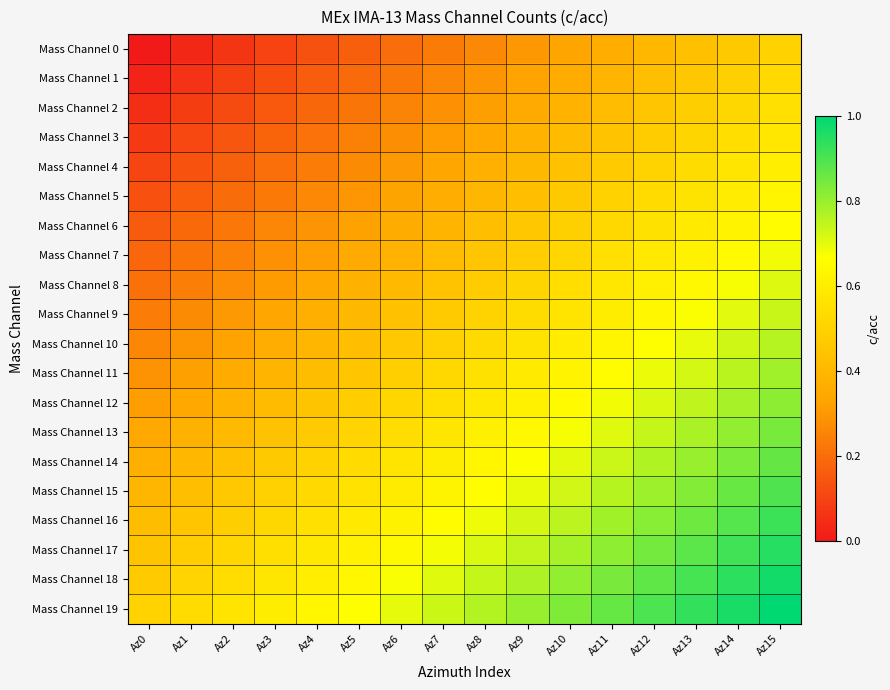

Reading left to right, transcribe all the data shown in this chart.

Mass Channel 0: Az0=0.0	Az1=0.0	Az2=0.1	Az3=0.1	Az4=0.1	Az5=0.2	Az6=0.2	Az7=0.2	Az8=0.3	Az9=0.3	Az10=0.3	Az11=0.4	Az12=0.4	Az13=0.4	Az14=0.5	Az15=0.5
Mass Channel 1: Az0=0.0	Az1=0.1	Az2=0.1	Az3=0.1	Az4=0.2	Az5=0.2	Az6=0.2	Az7=0.3	Az8=0.3	Az9=0.3	Az10=0.4	Az11=0.4	Az12=0.4	Az13=0.5	Az14=0.5	Az15=0.5
Mass Channel 2: Az0=0.1	Az1=0.1	Az2=0.1	Az3=0.2	Az4=0.2	Az5=0.2	Az6=0.3	Az7=0.3	Az8=0.3	Az9=0.4	Az10=0.4	Az11=0.4	Az12=0.5	Az13=0.5	Az14=0.5	Az15=0.6
Mass Channel 3: Az0=0.1	Az1=0.1	Az2=0.1	Az3=0.2	Az4=0.2	Az5=0.2	Az6=0.3	Az7=0.3	Az8=0.3	Az9=0.4	Az10=0.4	Az11=0.4	Az12=0.5	Az13=0.5	Az14=0.5	Az15=0.6
Mass Channel 4: Az0=0.1	Az1=0.1	Az2=0.2	Az3=0.2	Az4=0.2	Az5=0.3	Az6=0.3	Az7=0.3	Az8=0.4	Az9=0.4	Az10=0.4	Az11=0.5	Az12=0.5	Az13=0.5	Az14=0.6	Az15=0.6
Mass Channel 5: Az0=0.1	Az1=0.2	Az2=0.2	Az3=0.2	Az4=0.3	Az5=0.3	Az6=0.3	Az7=0.4	Az8=0.4	Az9=0.4	Az10=0.5	Az11=0.5	Az12=0.5	Az13=0.6	Az14=0.6	Az15=0.6
Mass Channel 6: Az0=0.2	Az1=0.2	Az2=0.2	Az3=0.3	Az4=0.3	Az5=0.3	Az6=0.4	Az7=0.4	Az8=0.4	Az9=0.5	Az10=0.5	Az11=0.5	Az12=0.6	Az13=0.6	Az14=0.6	Az15=0.7
Mass Channel 7: Az0=0.2	Az1=0.2	Az2=0.3	Az3=0.3	Az4=0.3	Az5=0.4	Az6=0.4	Az7=0.4	Az8=0.5	Az9=0.5	Az10=0.5	Az11=0.6	Az12=0.6	Az13=0.6	Az14=0.7	Az15=0.7
Mass Channel 8: Az0=0.2	Az1=0.2	Az2=0.3	Az3=0.3	Az4=0.3	Az5=0.4	Az6=0.4	Az7=0.4	Az8=0.5	Az9=0.5	Az10=0.5	Az11=0.6	Az12=0.6	Az13=0.6	Az14=0.7	Az15=0.7
Mass Channel 9: Az0=0.2	Az1=0.3	Az2=0.3	Az3=0.3	Az4=0.4	Az5=0.4	Az6=0.4	Az7=0.5	Az8=0.5	Az9=0.5	Az10=0.6	Az11=0.6	Az12=0.6	Az13=0.7	Az14=0.7	Az15=0.7
Mass Channel 10: Az0=0.3	Az1=0.3	Az2=0.3	Az3=0.4	Az4=0.4	Az5=0.4	Az6=0.5	Az7=0.5	Az8=0.5	Az9=0.6	Az10=0.6	Az11=0.6	Az12=0.7	Az13=0.7	Az14=0.7	Az15=0.8
Mass Channel 11: Az0=0.3	Az1=0.3	Az2=0.4	Az3=0.4	Az4=0.4	Az5=0.5	Az6=0.5	Az7=0.5	Az8=0.6	Az9=0.6	Az10=0.6	Az11=0.7	Az12=0.7	Az13=0.7	Az14=0.8	Az15=0.8
Mass Channel 12: Az0=0.3	Az1=0.3	Az2=0.4	Az3=0.4	Az4=0.4	Az5=0.5	Az6=0.5	Az7=0.5	Az8=0.6	Az9=0.6	Az10=0.6	Az11=0.7	Az12=0.7	Az13=0.7	Az14=0.8	Az15=0.8
Mass Channel 13: Az0=0.3	Az1=0.4	Az2=0.4	Az3=0.4	Az4=0.5	Az5=0.5	Az6=0.5	Az7=0.6	Az8=0.6	Az9=0.6	Az10=0.7	Az11=0.7	Az12=0.7	Az13=0.8	Az14=0.8	Az15=0.8
Mass Channel 14: Az0=0.4	Az1=0.4	Az2=0.4	Az3=0.5	Az4=0.5	Az5=0.5	Az6=0.6	Az7=0.6	Az8=0.6	Az9=0.7	Az10=0.7	Az11=0.7	Az12=0.8	Az13=0.8	Az14=0.8	Az15=0.9
Mass Channel 15: Az0=0.4	Az1=0.4	Az2=0.5	Az3=0.5	Az4=0.5	Az5=0.6	Az6=0.6	Az7=0.6	Az8=0.7	Az9=0.7	Az10=0.7	Az11=0.8	Az12=0.8	Az13=0.8	Az14=0.9	Az15=0.9
Mass Channel 16: Az0=0.4	Az1=0.5	Az2=0.5	Az3=0.5	Az4=0.6	Az5=0.6	Az6=0.6	Az7=0.7	Az8=0.7	Az9=0.7	Az10=0.8	Az11=0.8	Az12=0.8	Az13=0.9	Az14=0.9	Az15=0.9
Mass Channel 17: Az0=0.4	Az1=0.5	Az2=0.5	Az3=0.5	Az4=0.6	Az5=0.6	Az6=0.6	Az7=0.7	Az8=0.7	Az9=0.7	Az10=0.8	Az11=0.8	Az12=0.8	Az13=0.9	Az14=0.9	Az15=0.9
Mass Channel 18: Az0=0.5	Az1=0.5	Az2=0.5	Az3=0.6	Az4=0.6	Az5=0.6	Az6=0.7	Az7=0.7	Az8=0.7	Az9=0.8	Az10=0.8	Az11=0.8	Az12=0.9	Az13=0.9	Az14=0.9	Az15=1.0
Mass Channel 19: Az0=0.5	Az1=0.5	Az2=0.6	Az3=0.6	Az4=0.6	Az5=0.7	Az6=0.7	Az7=0.7	Az8=0.8	Az9=0.8	Az10=0.8	Az11=0.9	Az12=0.9	Az13=0.9	Az14=1.0	Az15=1.0